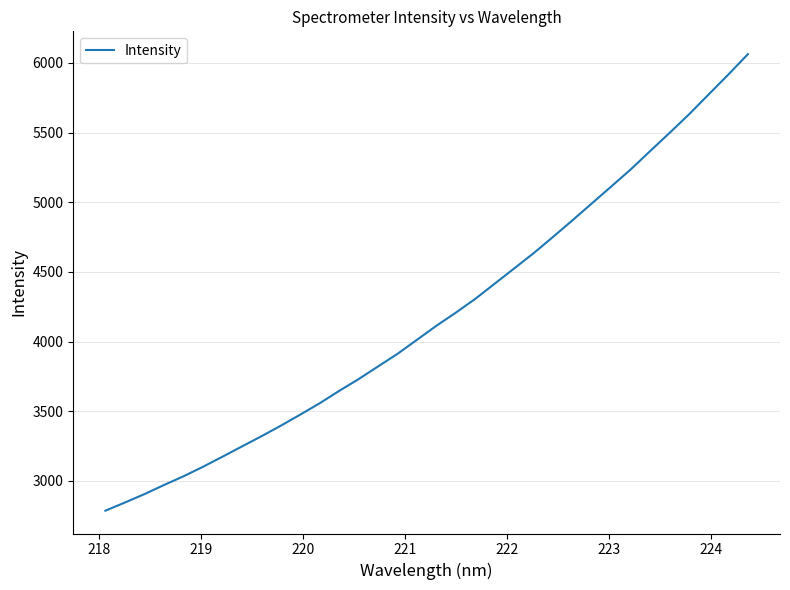

What is the minimum value shown in the chart?

2787.0